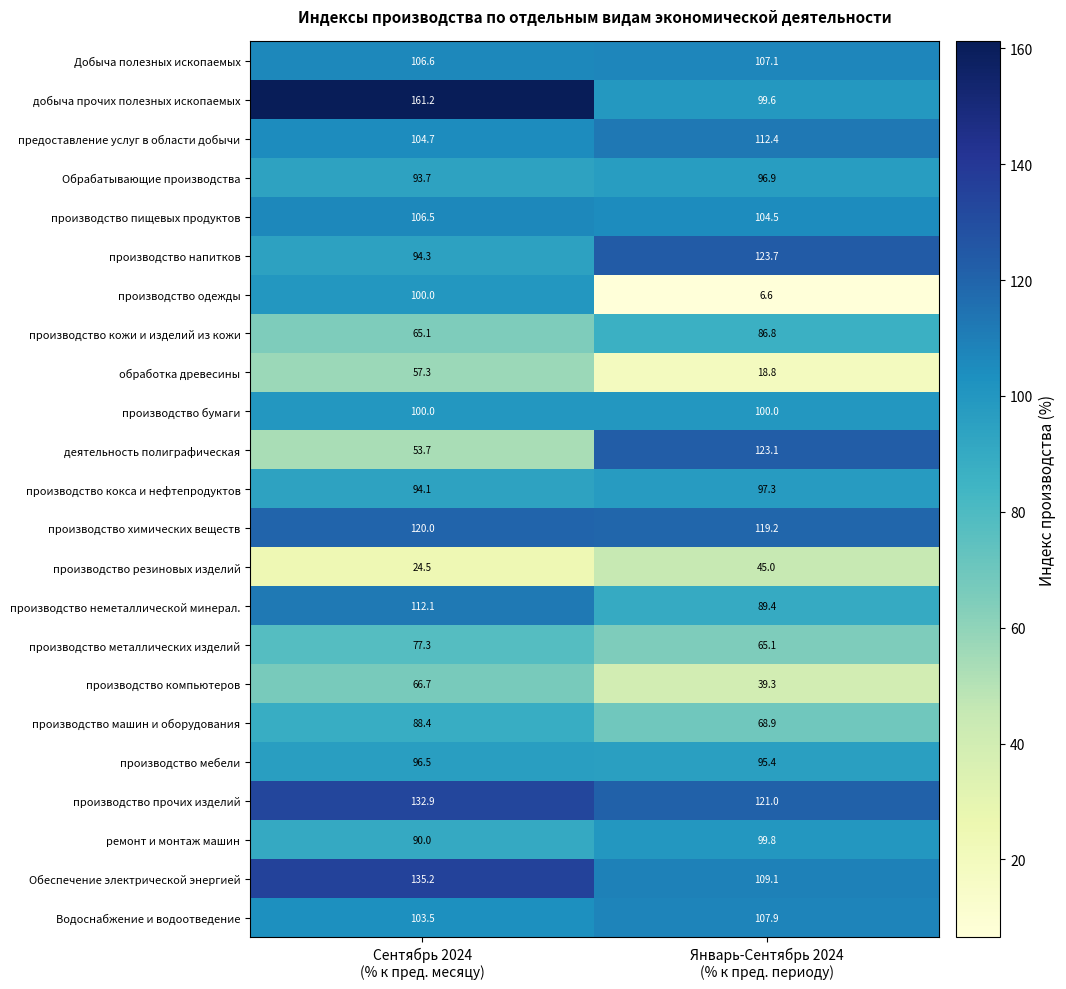

What is the sum of all производство пищевых продуктов values?

211.0